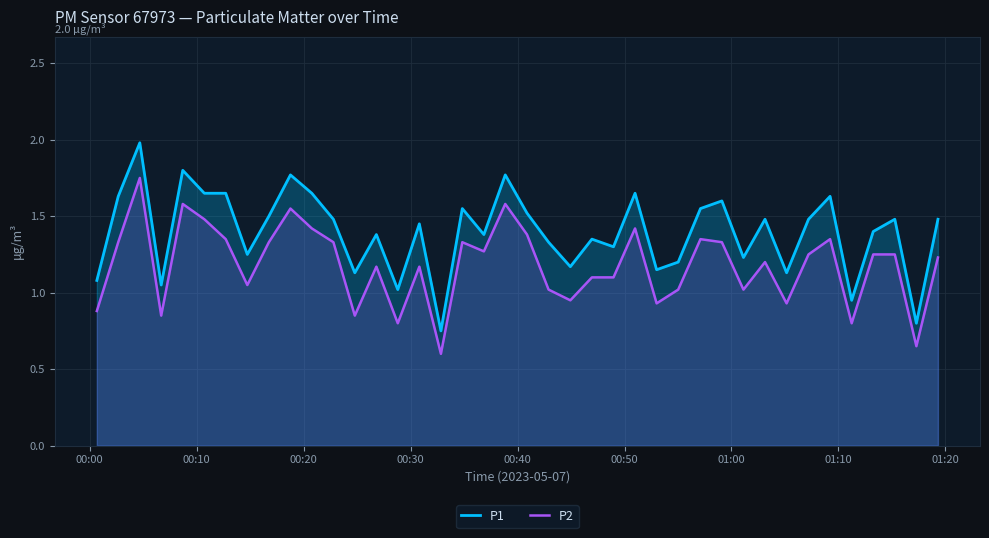

Rank the series by their maximum value, from highest to lowest.

P1, P2